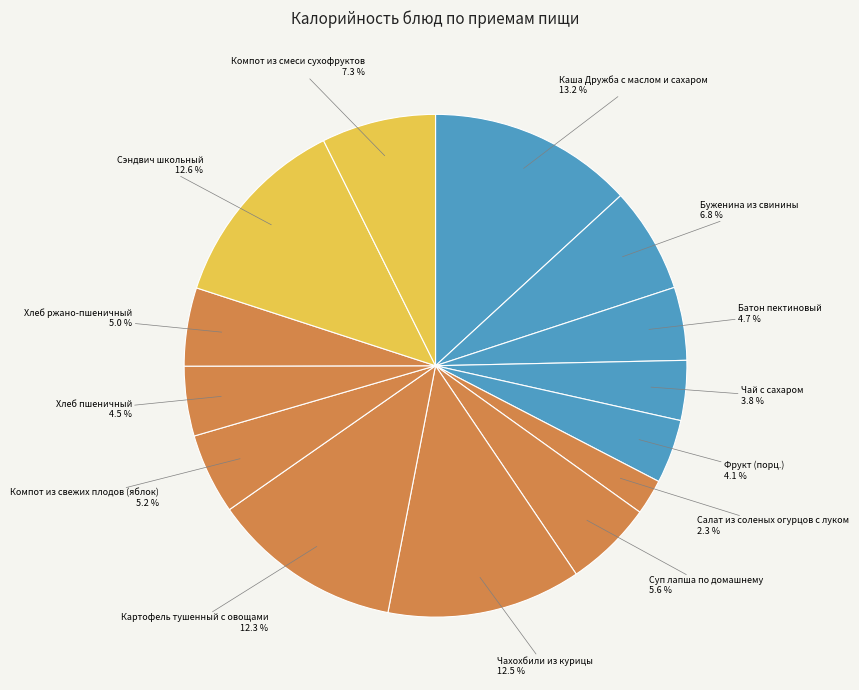

How many slices are in this pie chart?

14